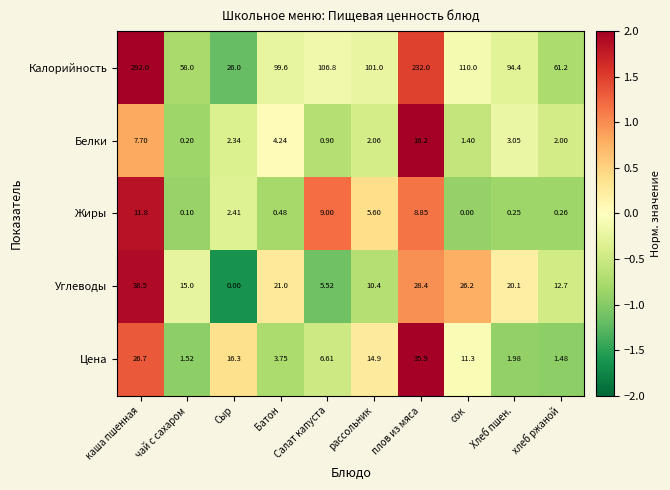

Which series has the widest spread of values?

Калорийность